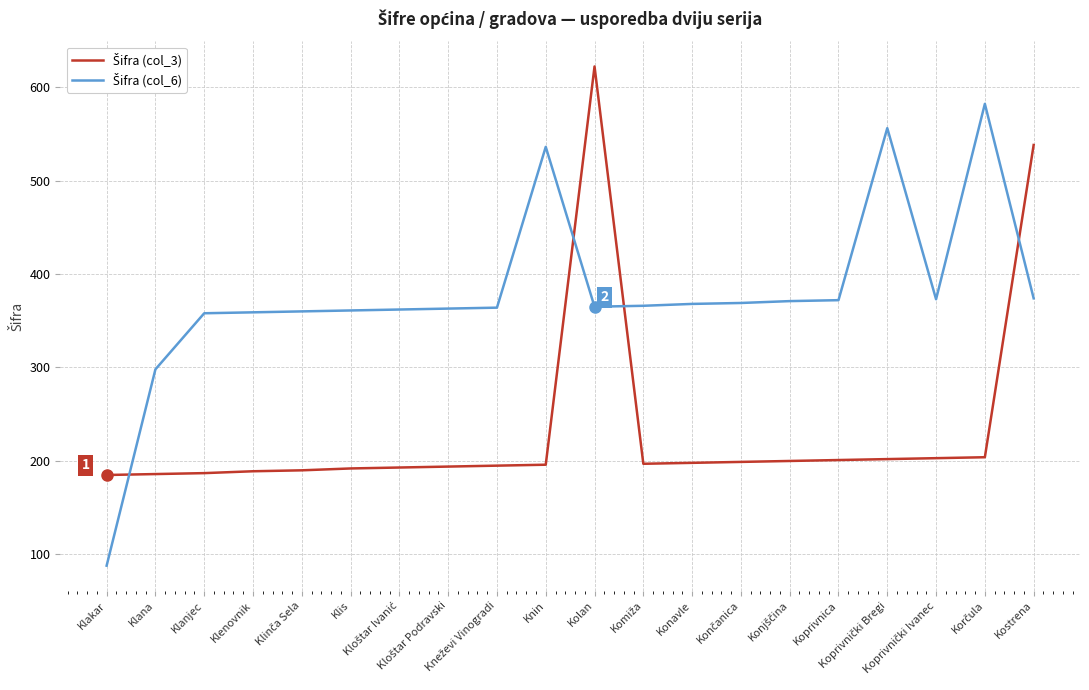

What is the smallest value displayed?

88